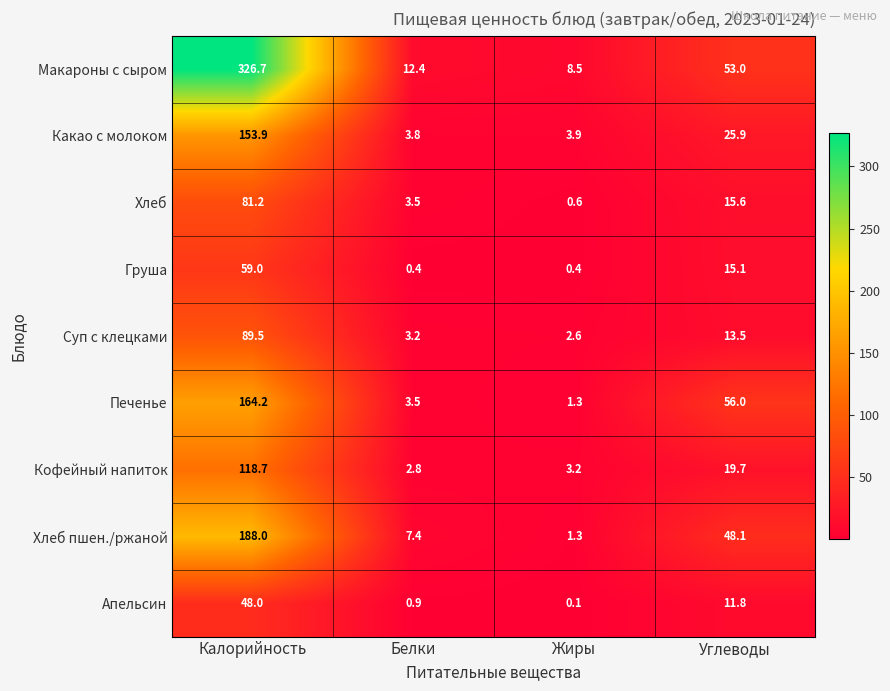

What is the maximum value for Суп с клецками?

89.5